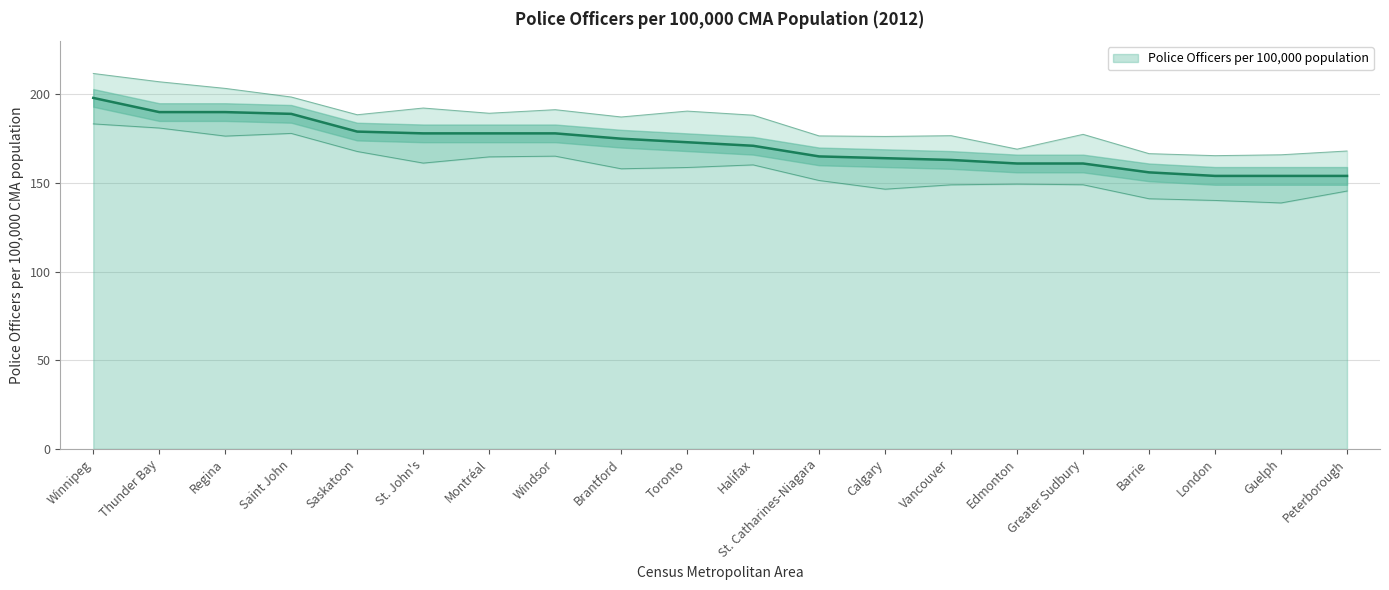

Which label corresponds to the largest value in the chart?

Winnipeg